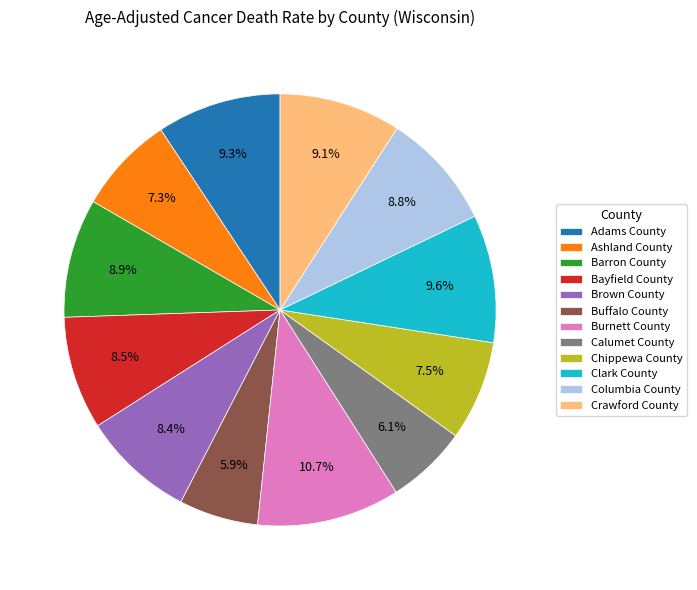

The Columbia County slice represents 17% of the pie. True or false?

False